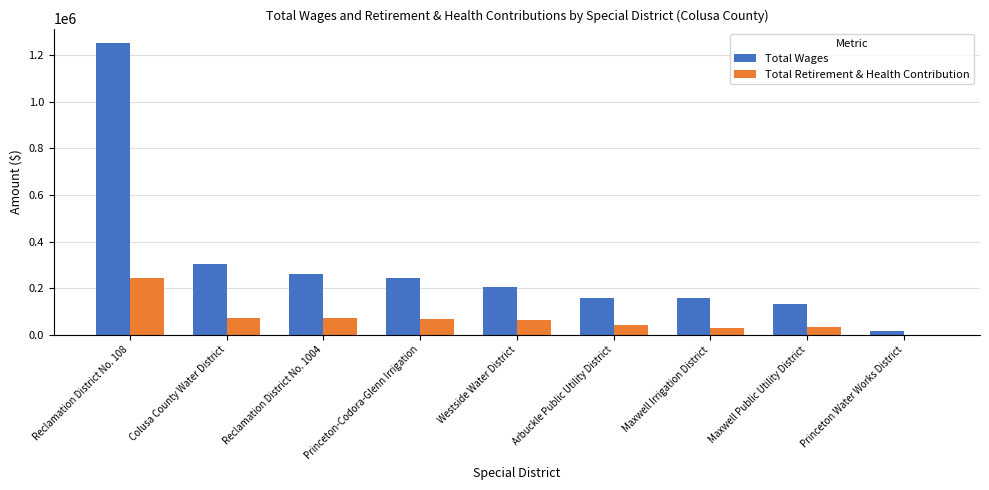

Which series has the largest total across all categories?

Total Wages